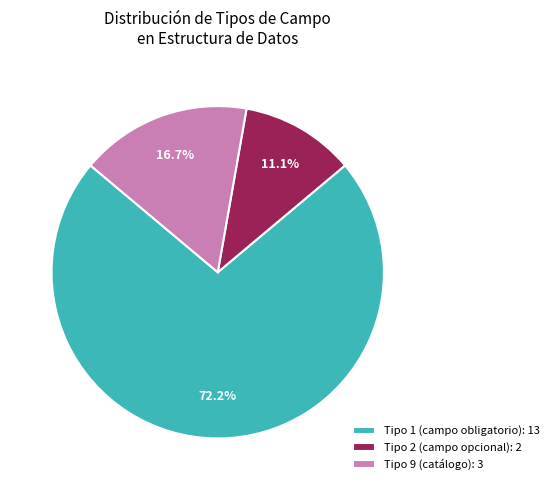

Between Tipo 1 (campo obligatorio): 13 and Tipo 2 (campo opcional): 2, which is larger?

Tipo 1 (campo obligatorio): 13